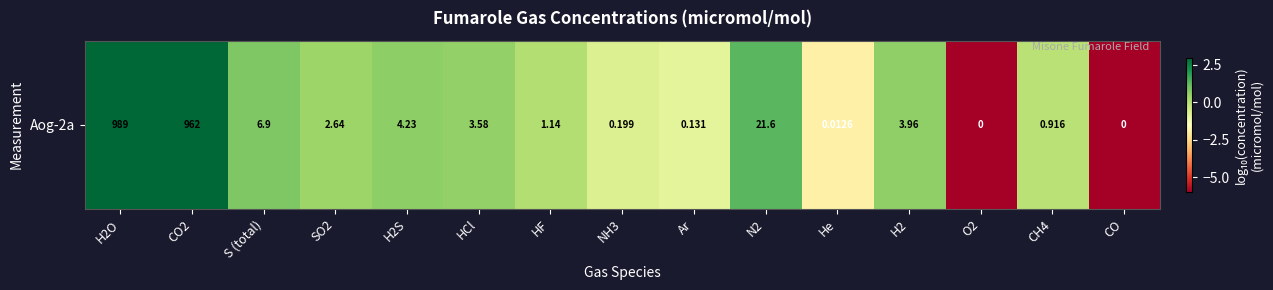

Which category has the highest value across all series?

H2O